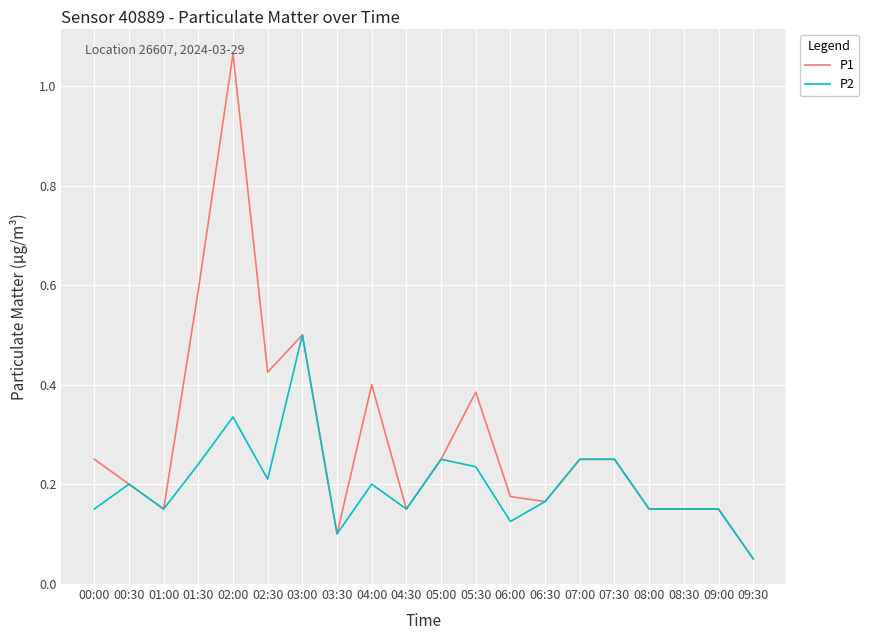

What position from the left is 05:30?

12